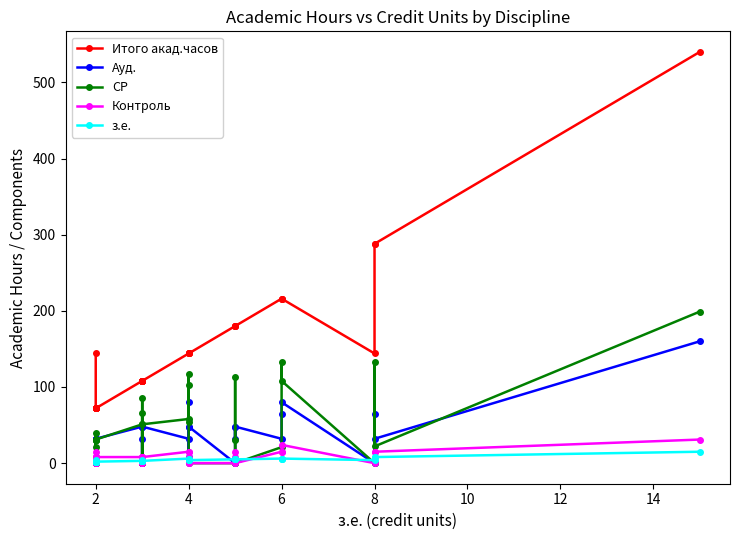

Reading left to right, what are all the values shown in this chart?

Итого акад.часов: 144	72	72	72	72	72	72	72	72	72	108	108	108	108	108	108	108	108	144	144	144	144	144	180	180	180	180	216	216	216	144	288	288	540
Ауд.: 32	32	32	32	0	0	32	0	32	32	48	48	0	32	0	0	0	48	32	80	48	8	48	0	48	32	48	32	64	80	0	64	32	160
СР: 21	39	31	31	0	0	31	0	31	31	51	66	0	86	0	0	0	51	58	117	103	54	0	0	113	31	0	21	133	108	0	133	22	199
Контроль: 15	0	8	8	0	0	8	0	8	8	8	8	0	8	0	0	0	8	15	15	8	0	0	0	15	8	0	15	15	24	0	15	15	31
з.е.: 4	2	2	2	2	2	2	2	2	2	3	3	3	4	3	3	3	3	6	6	4	4	4	5	5	5	5	6	6	6	4	8	8	15